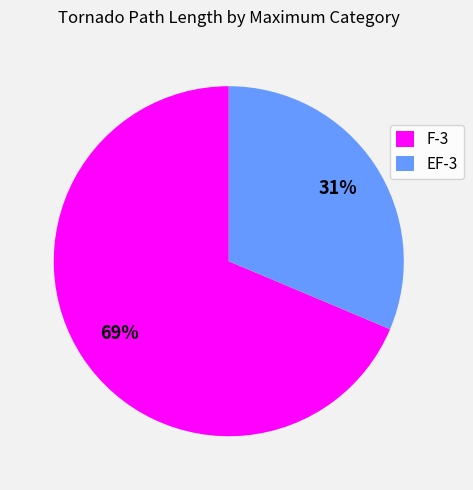

What is the ratio of the value at F-3 to the value at EF-3?

2.2